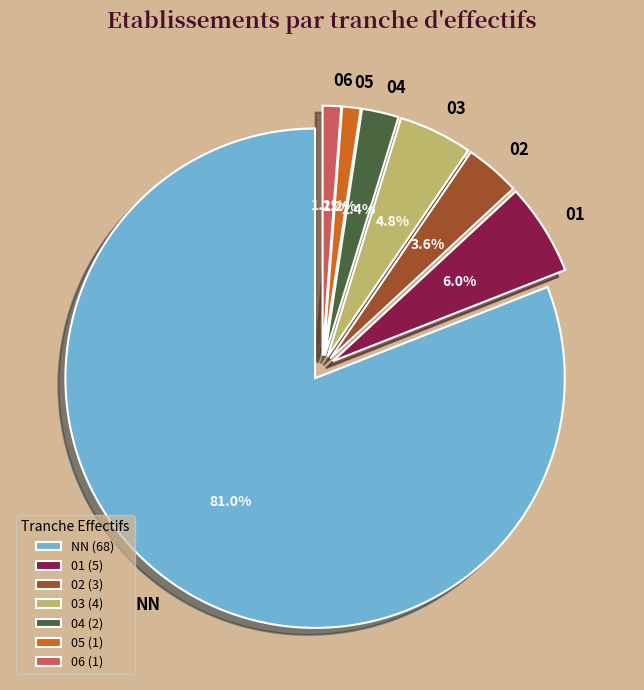

How many segments does this pie chart have?

7